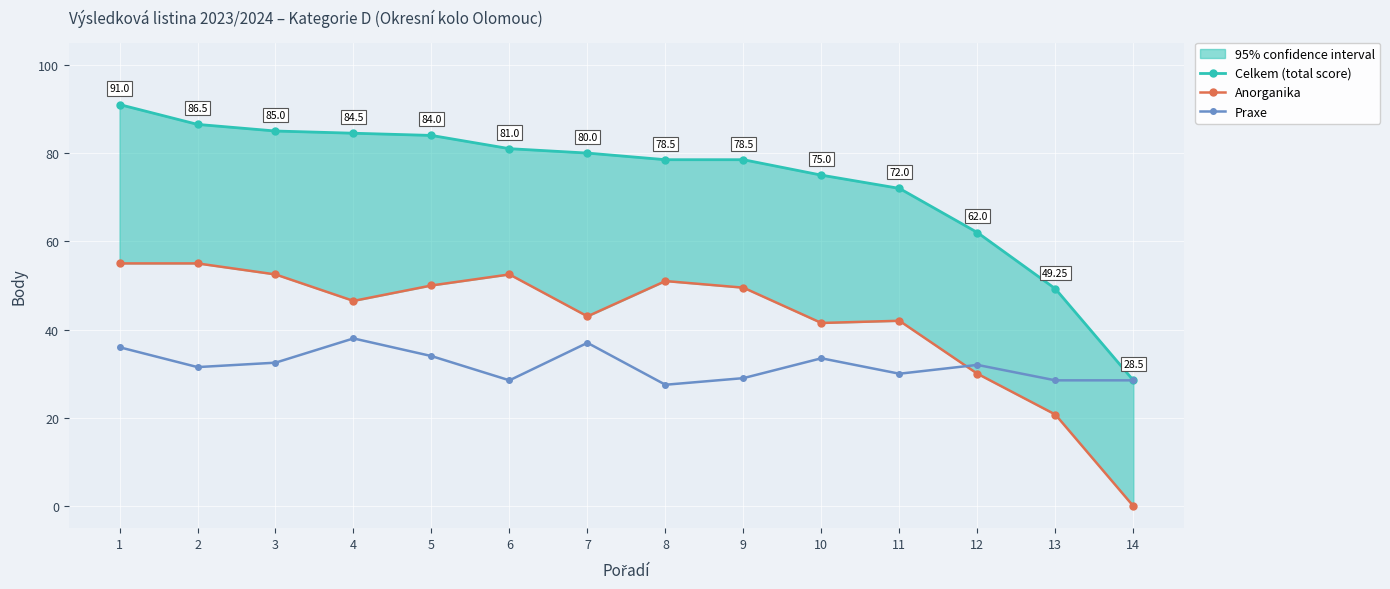

At 10, list the series in order from largest to smallest.

Celkem (total score), Anorganika, Praxe